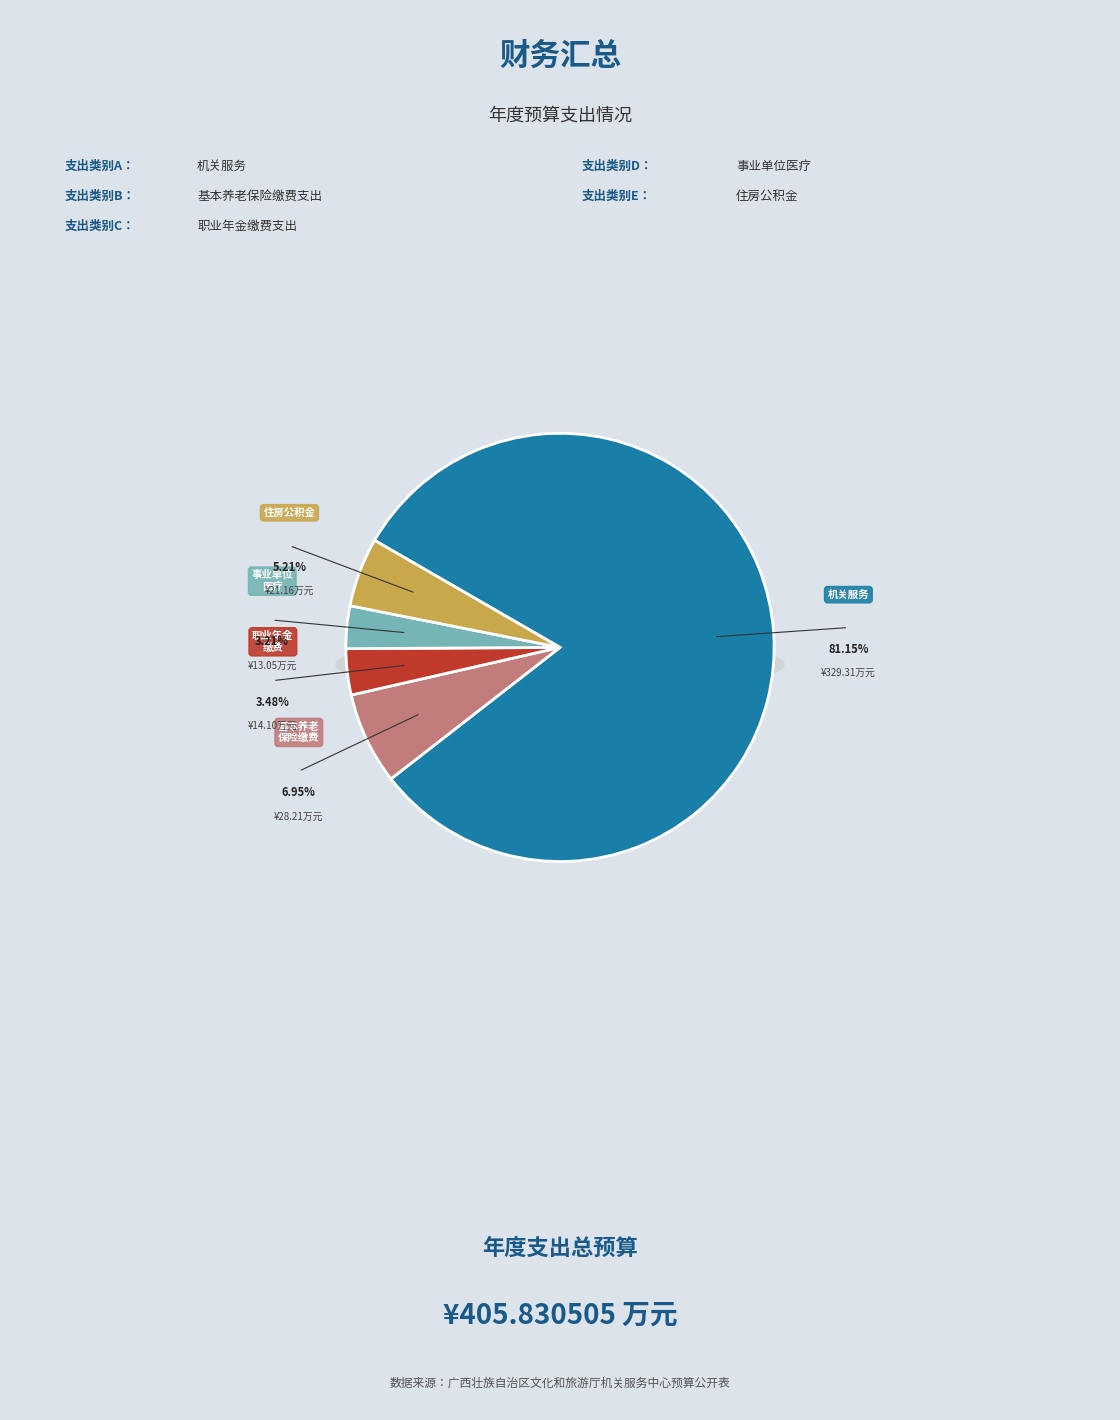

What percentage is NOT represented by 机关事业单位基本养老保险缴费支出?

93.0%